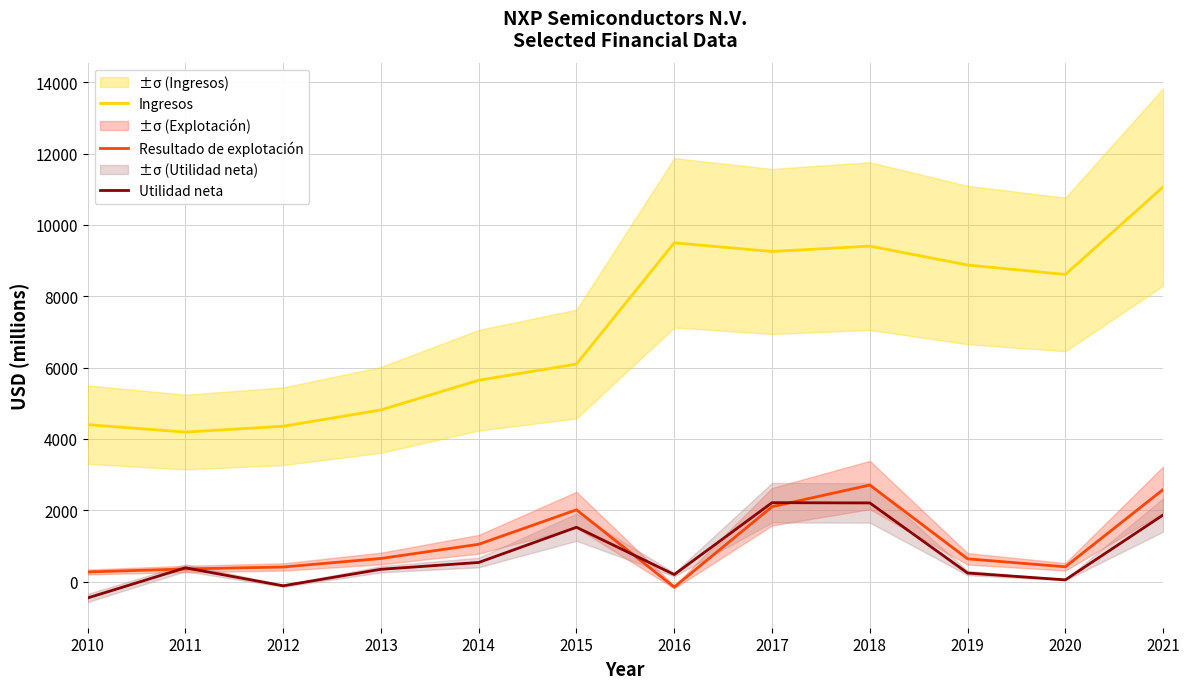

Rank the categories by Ingresos value from lowest to highest.

2011, 2012, 2010, 2013, 2014, 2015, 2020, 2019, 2017, 2018, 2016, 2021